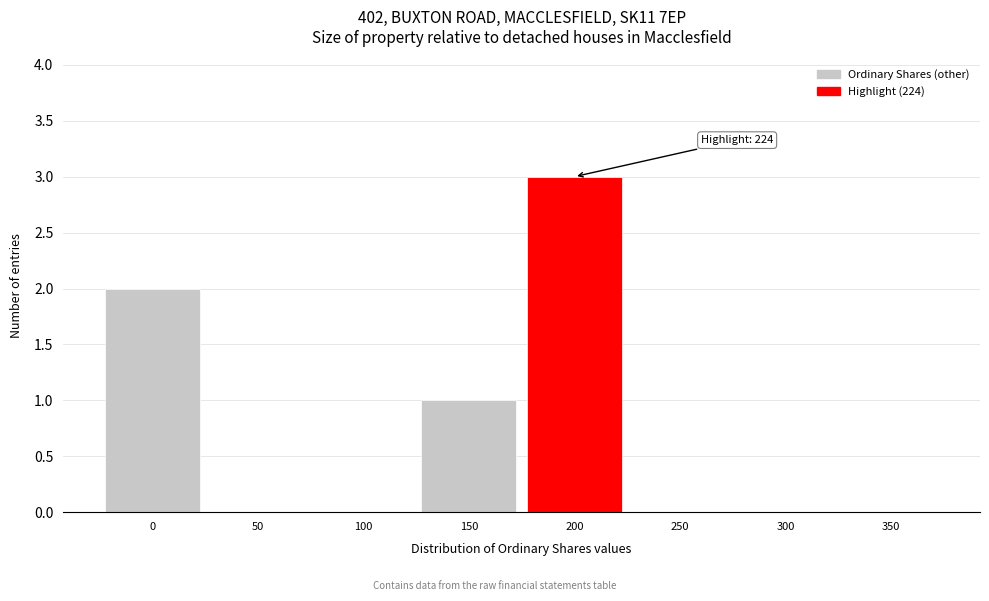

Reading right to left, transcribe all the data shown in this chart.

350=0	300=0	250=0	200=3	150=1	100=0	50=0	0=2